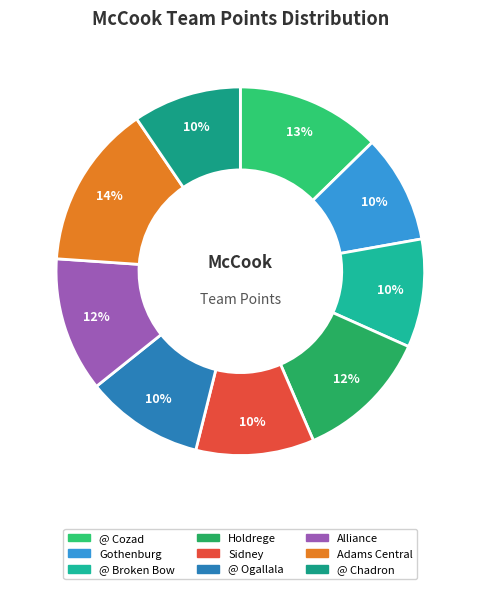

Combined, what portion of the pie is Gothenburg and Holdrege?

21.3%